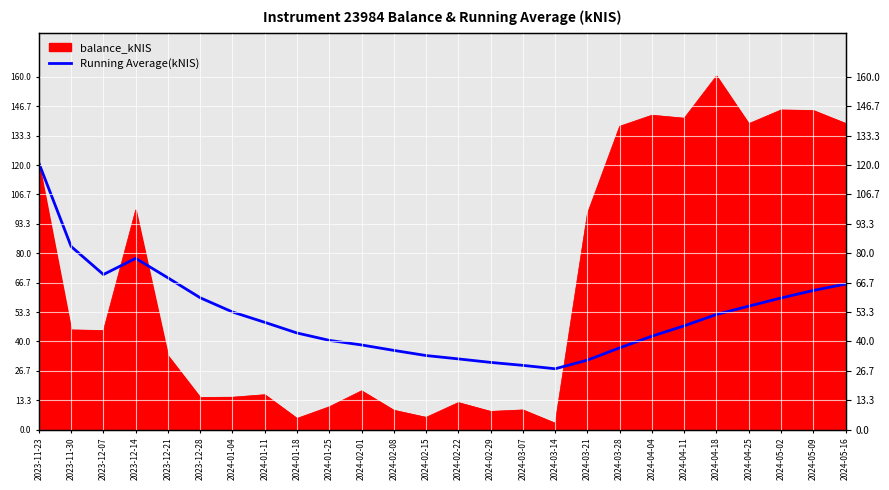

What is the minimum value shown in the chart?

27.6